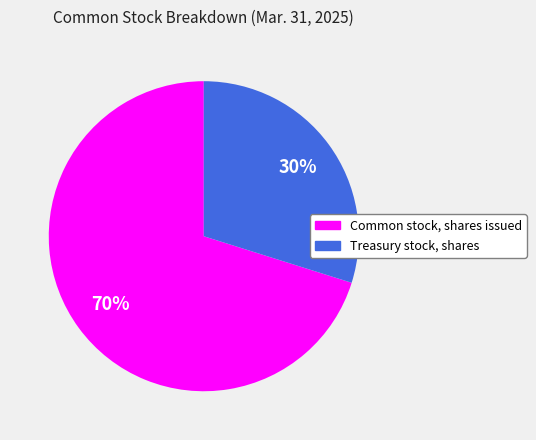

Which category has the smallest portion of the pie?

Treasury stock, shares